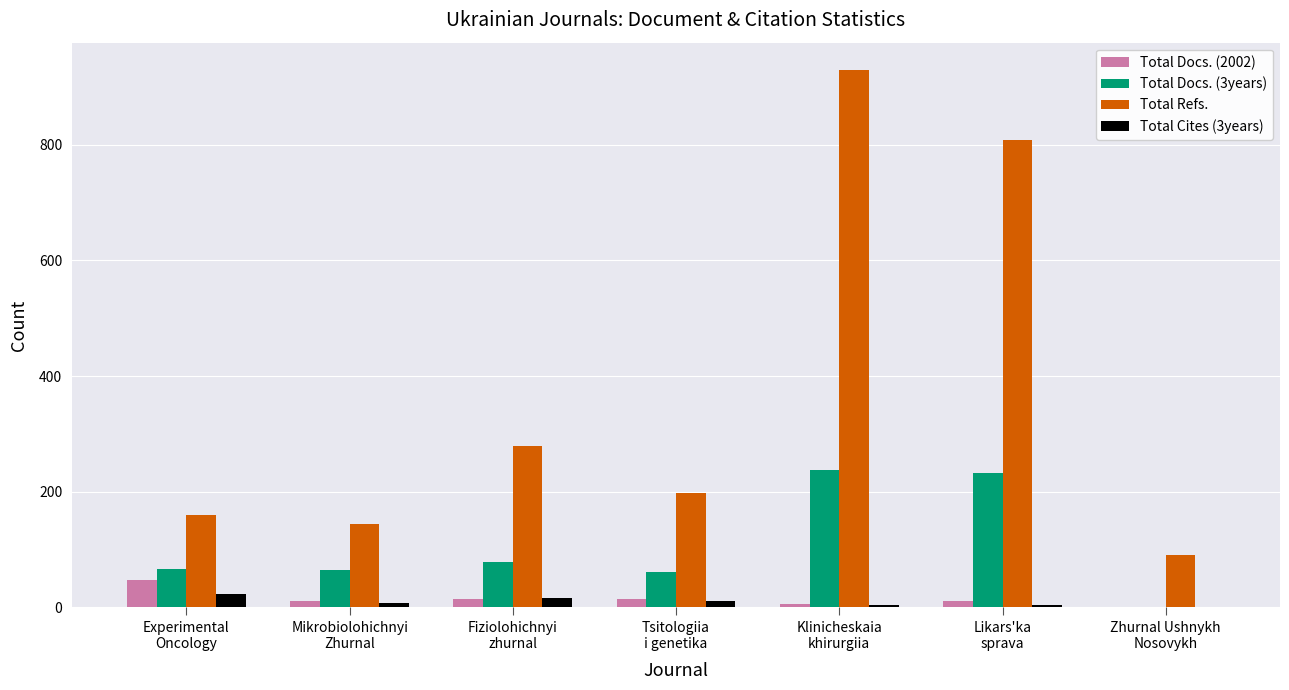

Which series has the largest total across all categories?

Total Refs.